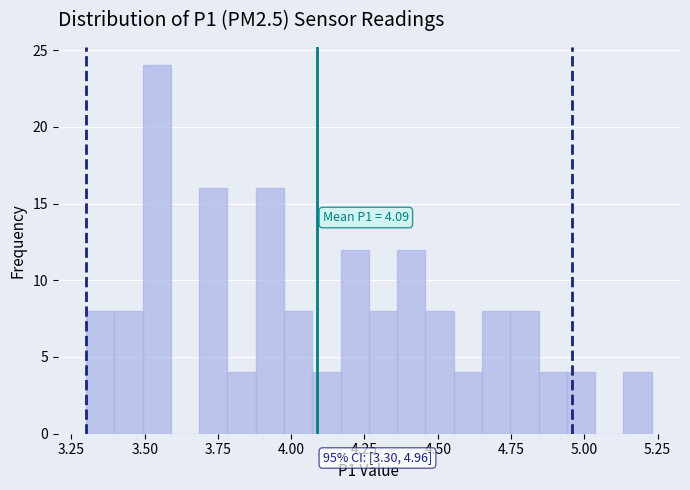

Read against the x-axis, roughly where is the centre of the tallest bar?

3.55